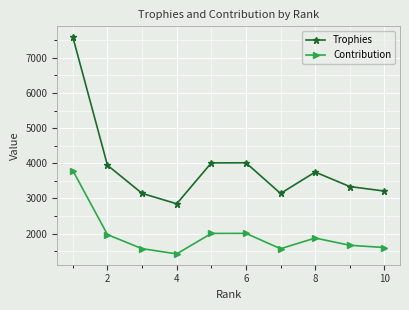

In Contribution, how many points are higher than both neighbors (excluding endpoints)?

2